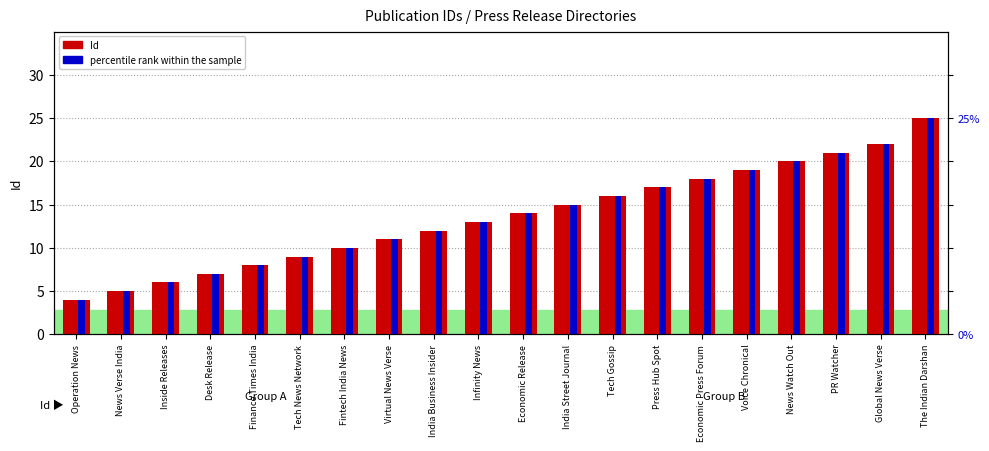

What is the value of the Id bar at the 7th from the left?

10